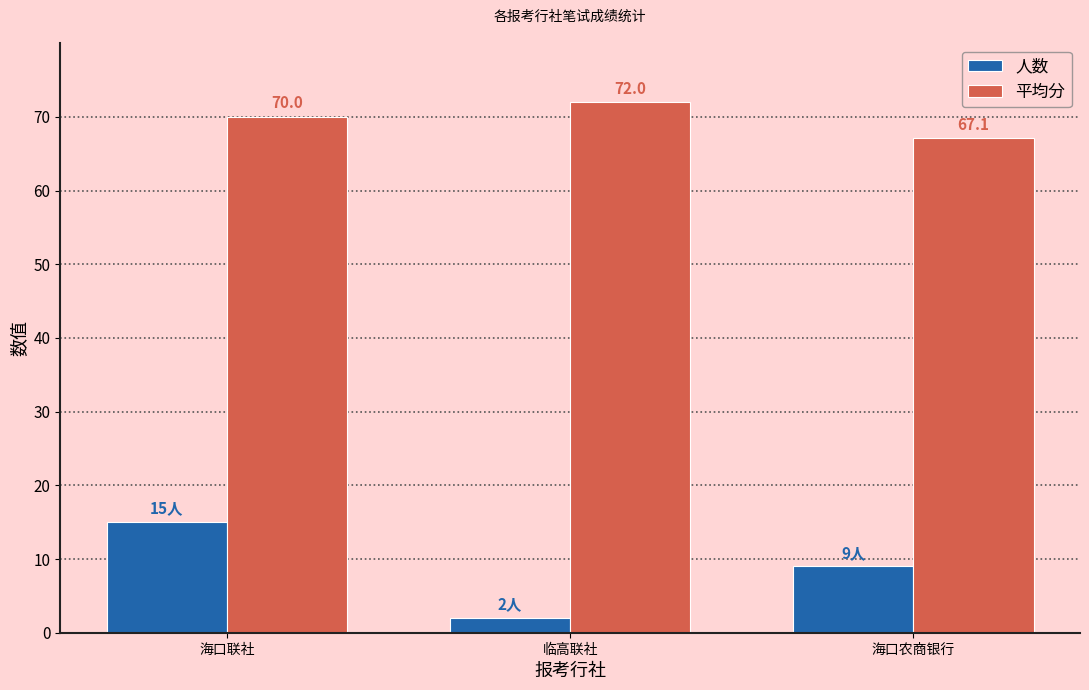

What is the total value across all series at 海口农商银行?

76.1